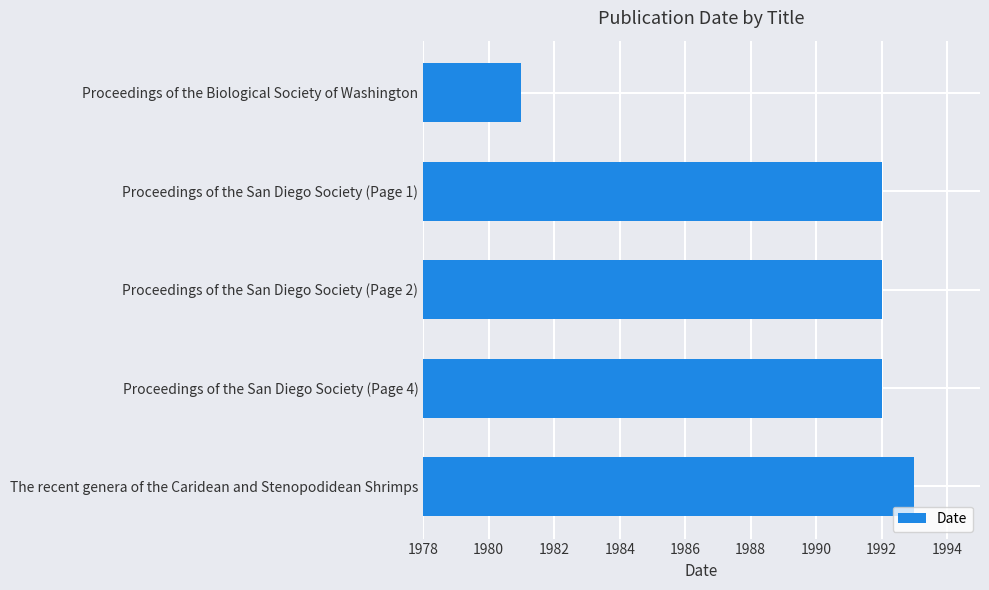

What is the minimum value shown in the chart?

1981